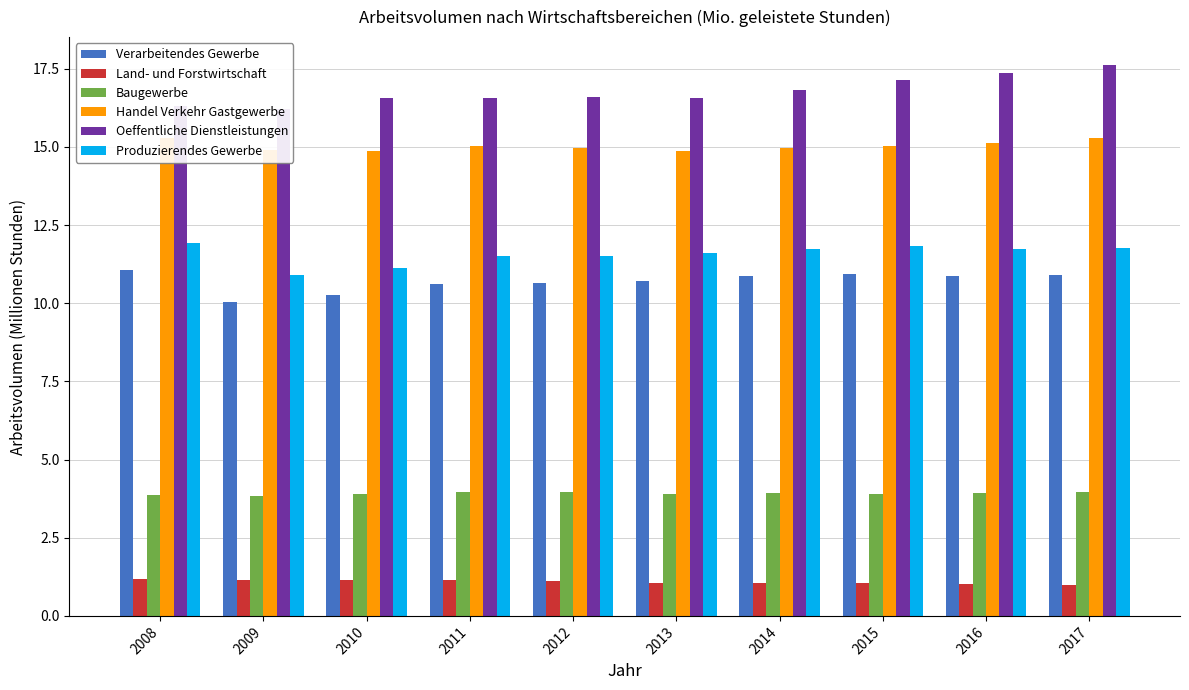

Reading left to right, list all the values displayed in this chart.

Verarbeitendes Gewerbe: 2008=11.1	2009=10.0	2010=10.2	2011=10.6	2012=10.6	2013=10.7	2014=10.9	2015=10.9	2016=10.9	2017=10.9
Land- und Forstwirtschaft: 2008=1.2	2009=1.2	2010=1.1	2011=1.1	2012=1.1	2013=1.1	2014=1.1	2015=1.0	2016=1.0	2017=1.0
Baugewerbe: 2008=3.9	2009=3.8	2010=3.9	2011=4.0	2012=3.9	2013=3.9	2014=3.9	2015=3.9	2016=3.9	2017=4.0
Handel Verkehr Gastgewerbe: 2008=15.3	2009=14.9	2010=14.9	2011=15.0	2012=15.0	2013=14.9	2014=15.0	2015=15.0	2016=15.1	2017=15.3
Oeffentliche Dienstleistungen: 2008=16.3	2009=16.2	2010=16.6	2011=16.6	2012=16.6	2013=16.5	2014=16.8	2015=17.1	2016=17.3	2017=17.6
Produzierendes Gewerbe: 2008=11.9	2009=10.9	2010=11.1	2011=11.5	2012=11.5	2013=11.6	2014=11.7	2015=11.8	2016=11.7	2017=11.8